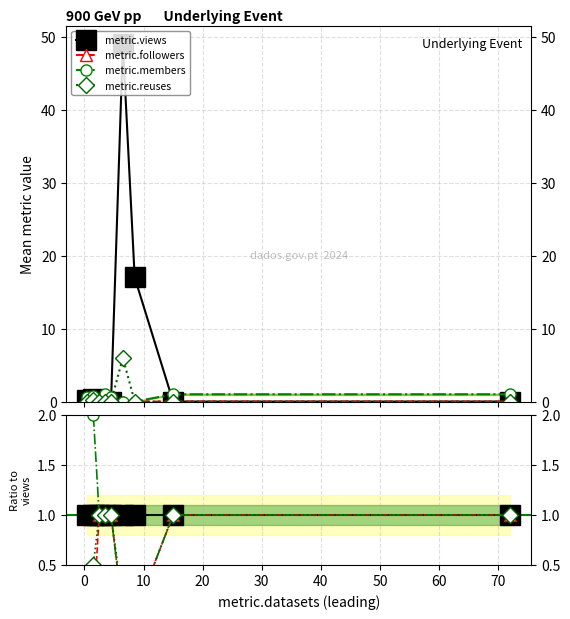

What is the difference between the second highest and minimum values in the metric.members series?

2.0